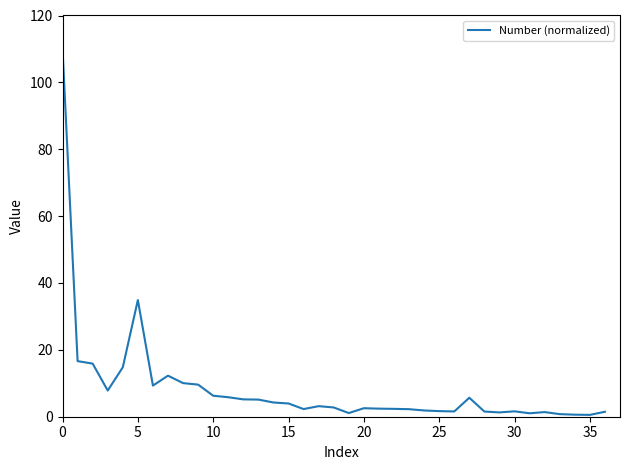

What is the maximum value shown in the chart?

110.0